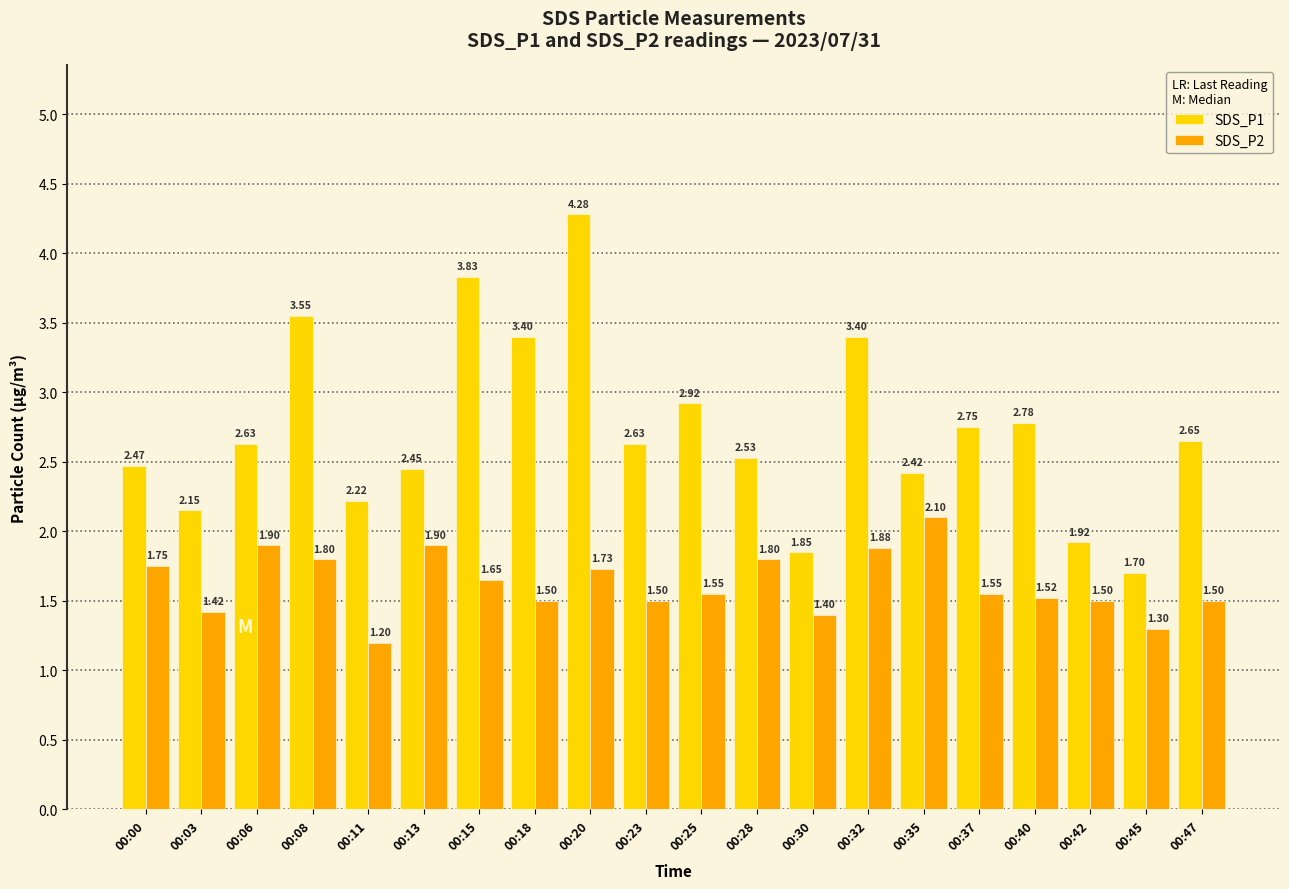

What is the lowest value of the SDS_P2 series?

1.2